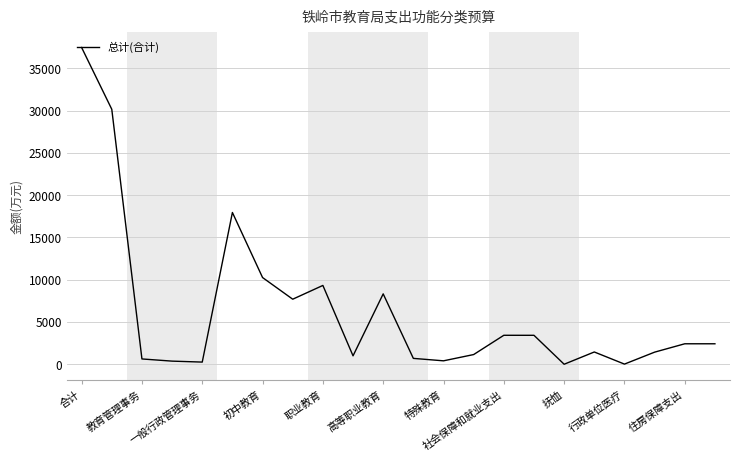

What is the greatest value displayed?

37467.9